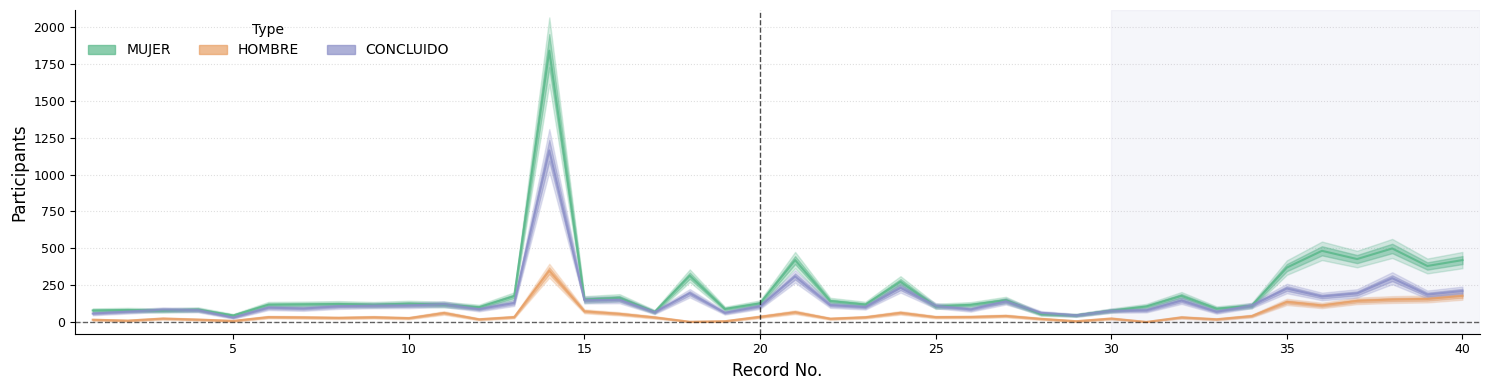

What are all the series names shown in the legend?

MUJER, HOMBRE, CONCLUIDO